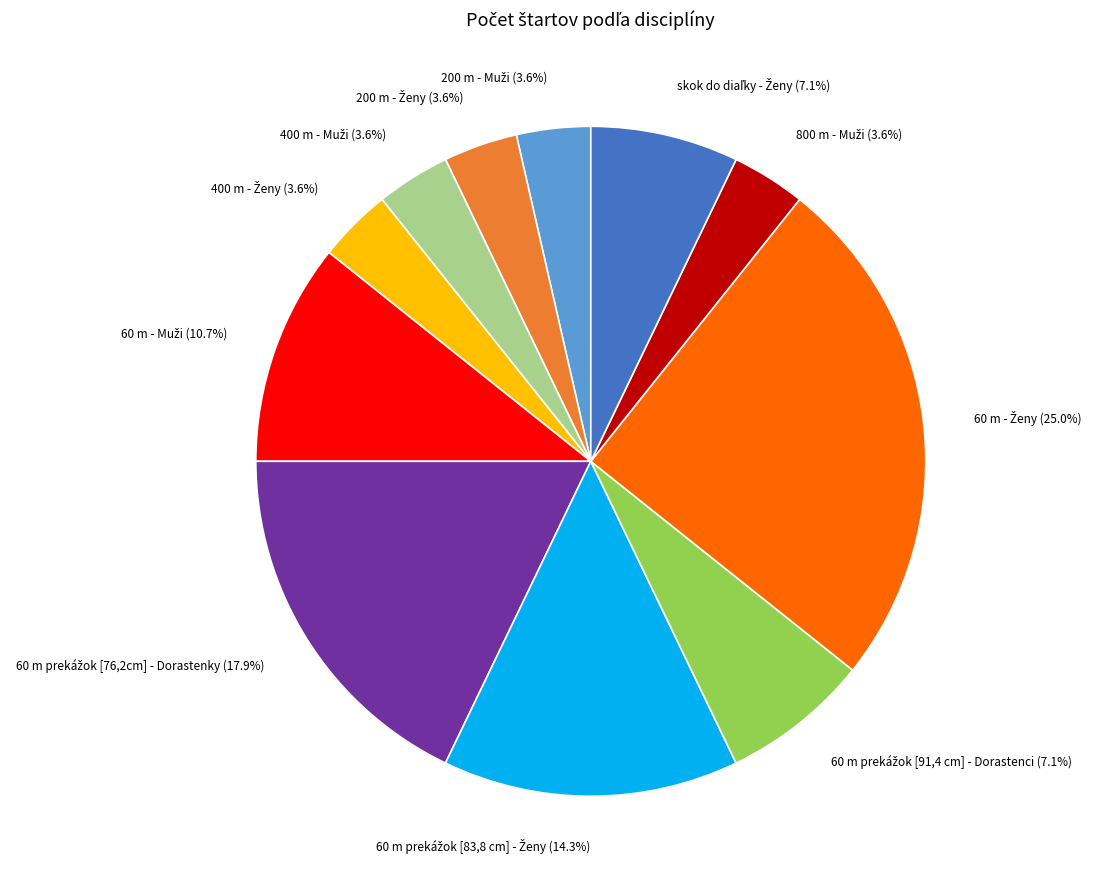

Does any single category account for the majority?

No